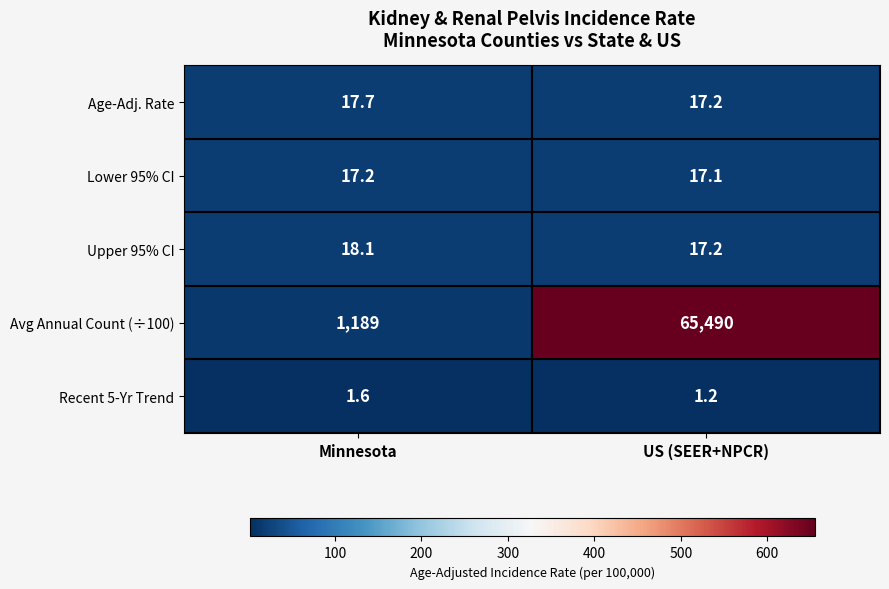

What is the spread (max minus min) of values at US (SEER+NPCR)?

65488.8